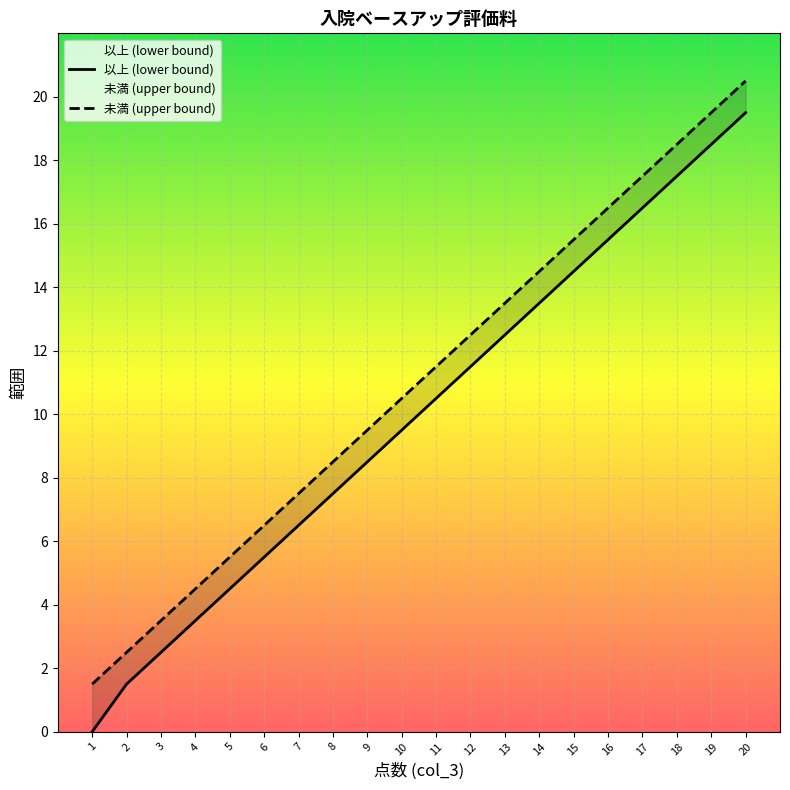

What is the approximate value of 以上 (lower bound) at 11?

10.5